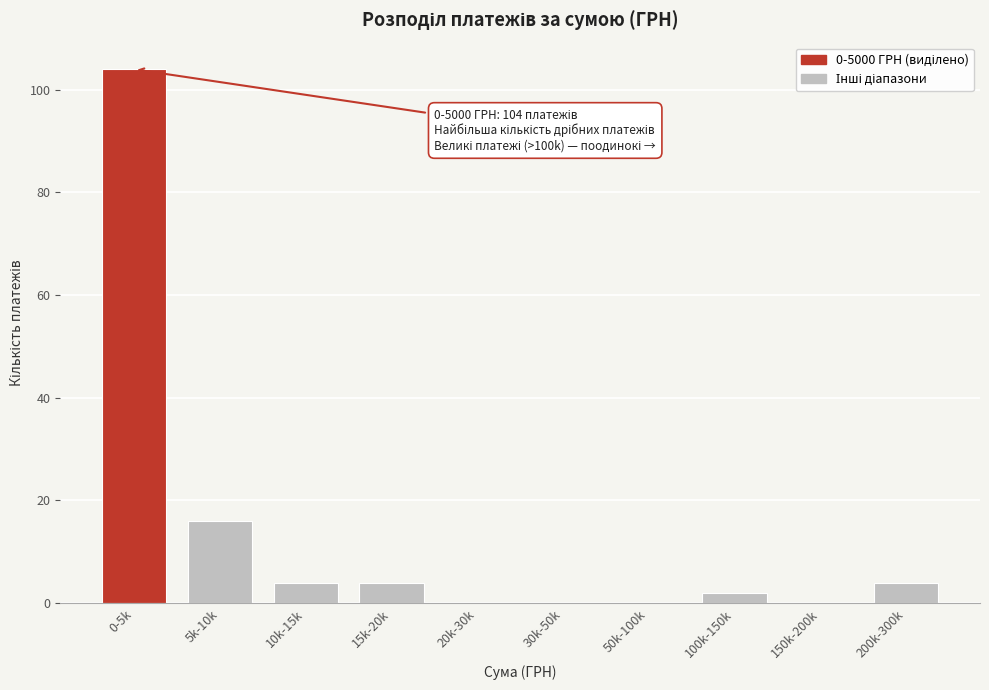

Reading left to right, extract all data points from this chart.

0-5k=104	5k-10k=16	10k-15k=4	15k-20k=4	20k-30k=0	30k-50k=0	50k-100k=0	100k-150k=2	150k-200k=0	200k-300k=4